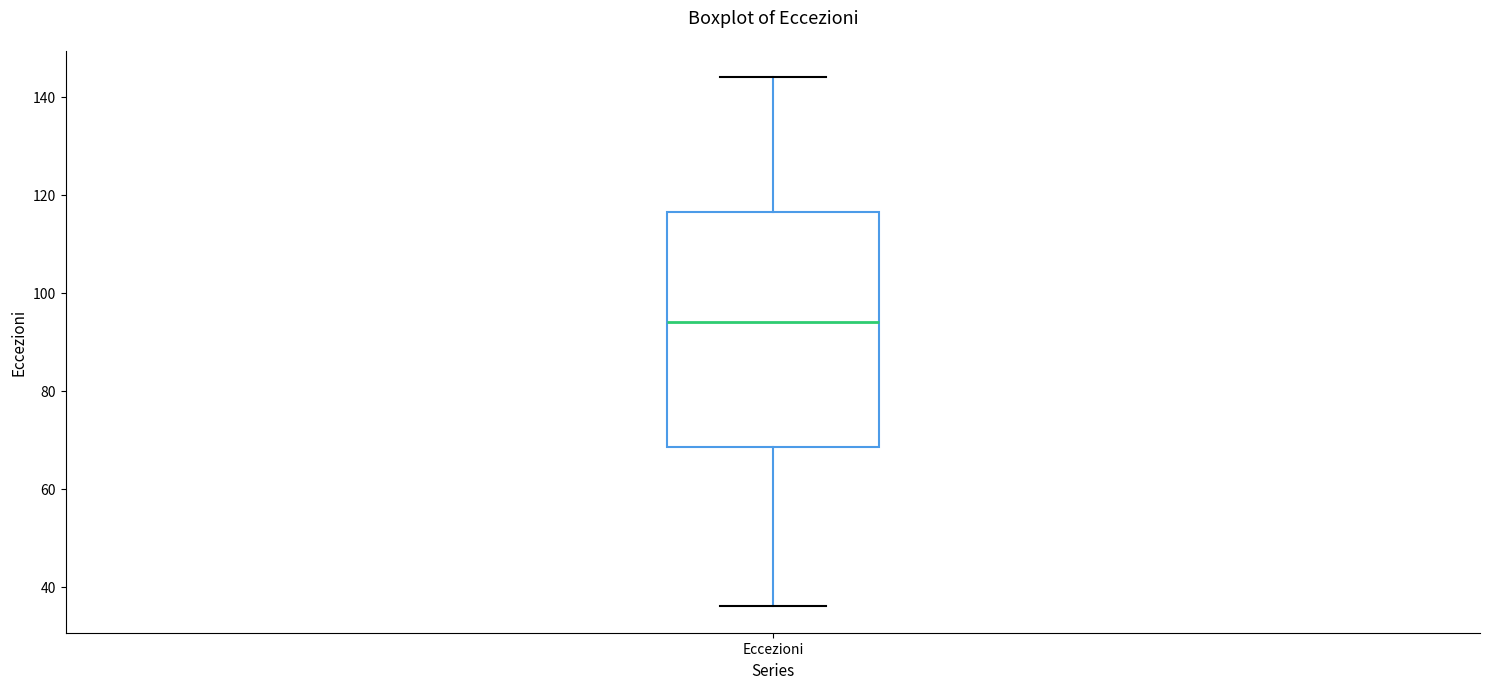

Where does the lower whisker of the box for Eccezioni end on the y-axis? The values are not printed on the chart, so give them approximately, as read against the axis.

36